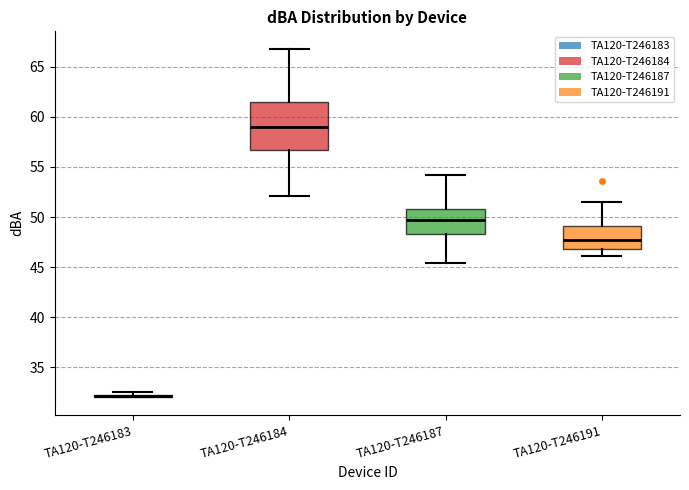

Reading left to right, transcribe this box plot: for each box, give where its median line is, the range the box spans, and where its two whiskers end, as read against the y-axis. The values are not printed on the chart, so give them approximately, as read against the axis.

TA120-T246183: box collapsed to a line at 32.0, whiskers 32.0 to 32.5
TA120-T246184: median 59.0, box 56.5 to 61.5, whiskers 52.0 to 67.0
TA120-T246187: median 49.5, box 48.5 to 51.0, whiskers 45.5 to 54.0
TA120-T246191: median 47.5, box 47.0 to 49.0, whiskers 46.0 to 51.5